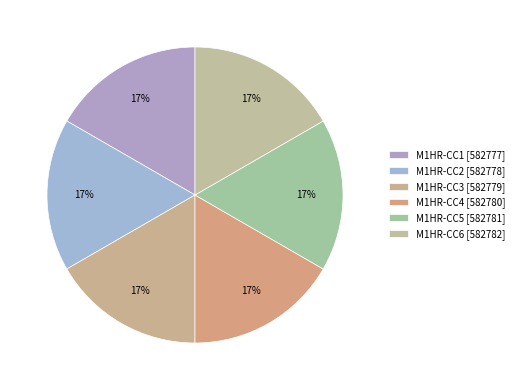

How many slices are in this pie chart?

6